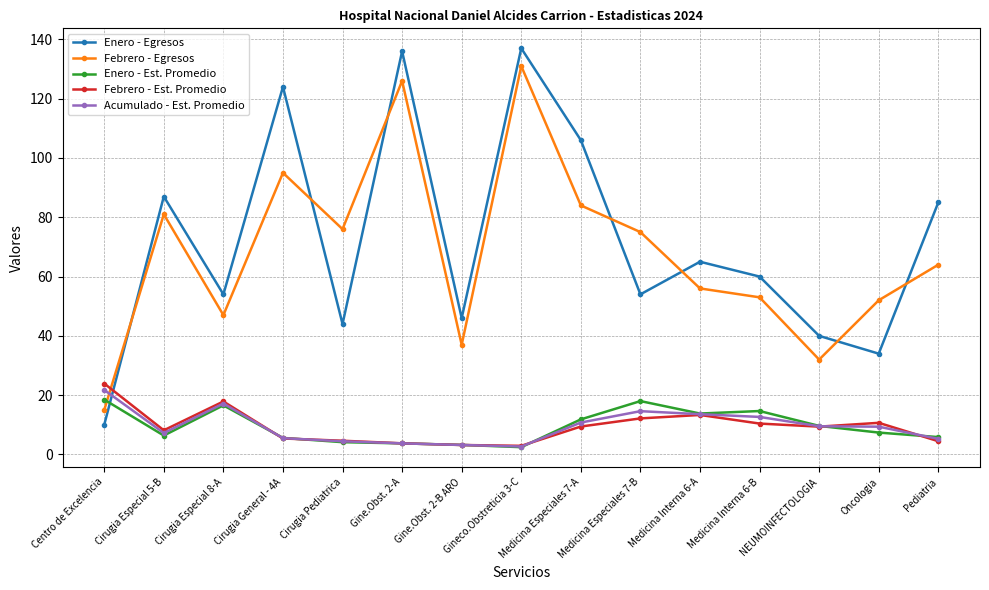

What is the spread (max minus min) of values at Medicina Interna 6-A?

51.7